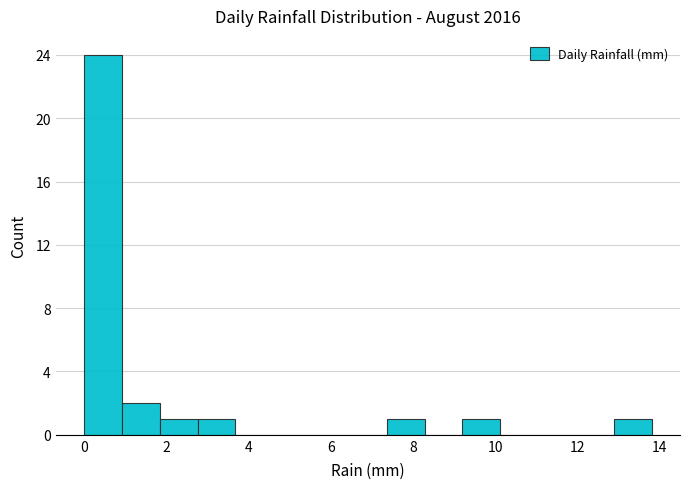

Reading left to right, list every bar in this chart as the range it spans on the x-axis followed by its height. Neither the bar edges nor the heights are printed on the chart, so give them approximately, as read against the axes.

0.00 to 0.92: 24
0.92 to 1.84: 2
1.84 to 2.76: 1
2.76 to 3.68: 1
3.68 to 4.60: 0
4.60 to 5.52: 0
5.52 to 6.44: 0
6.44 to 7.36: 0
7.36 to 8.28: 1
8.28 to 9.20: 0
9.20 to 10.12: 1
10.12 to 11.04: 0
11.04 to 11.96: 0
11.96 to 12.88: 0
12.88 to 13.80: 1